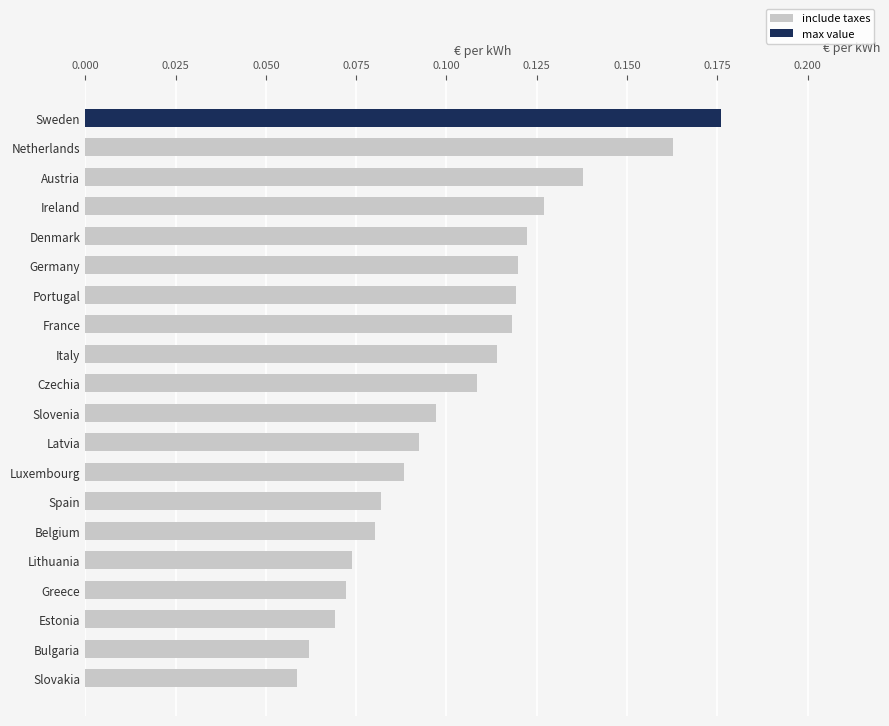

Is it true that the value at Bulgaria is 0.0?

False